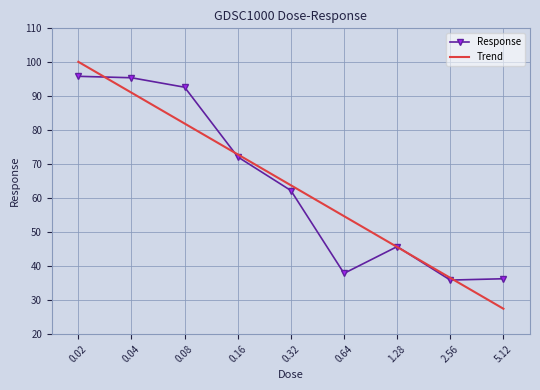

Where is the first local minimum?

0.64